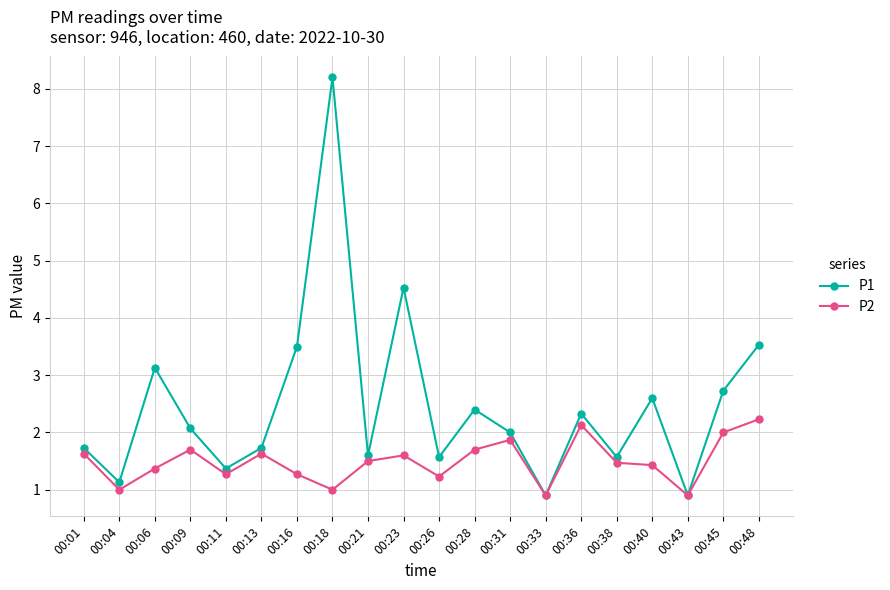

Rank the series by their maximum value, from highest to lowest.

P1, P2